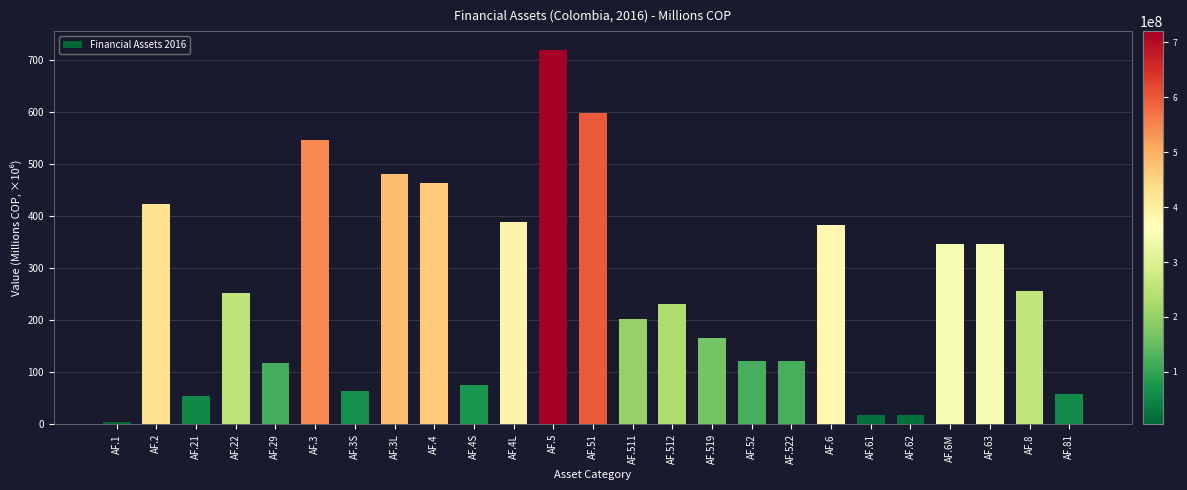

What is the label of the 5th bar from the left?

AF.29